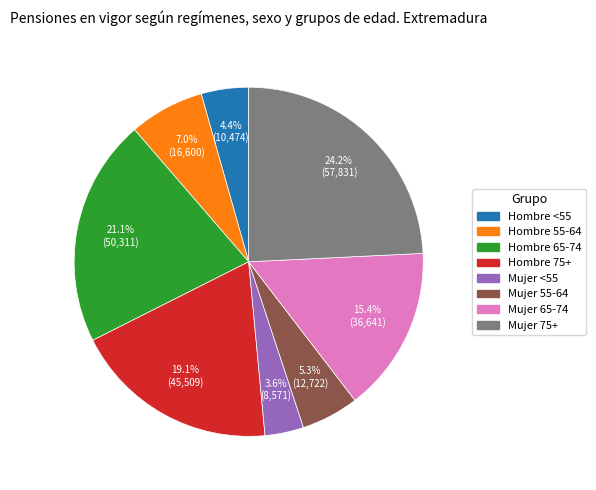

To the nearest percent, what portion does Mujer <55 represent?

4%